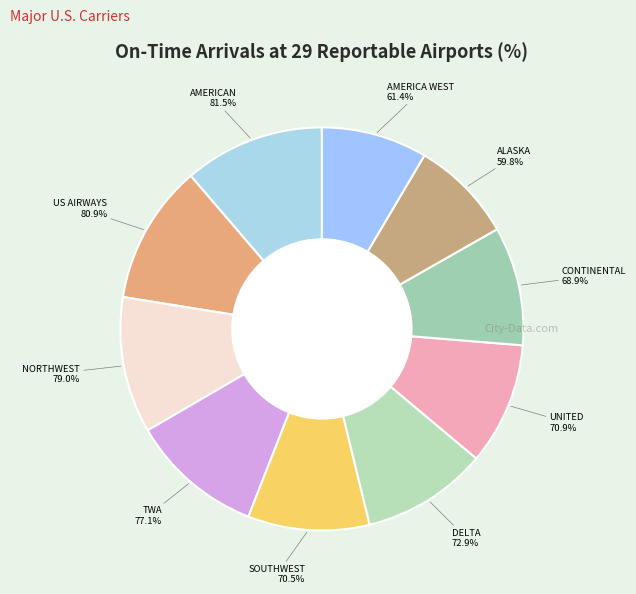

Is it true that SOUTHWEST is 22% of the pie?

False